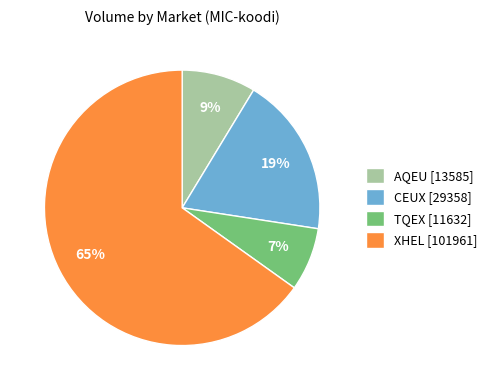

To the nearest percent, what is the combined percentage of XHEL [101961] and AQEU [13585]?

74%